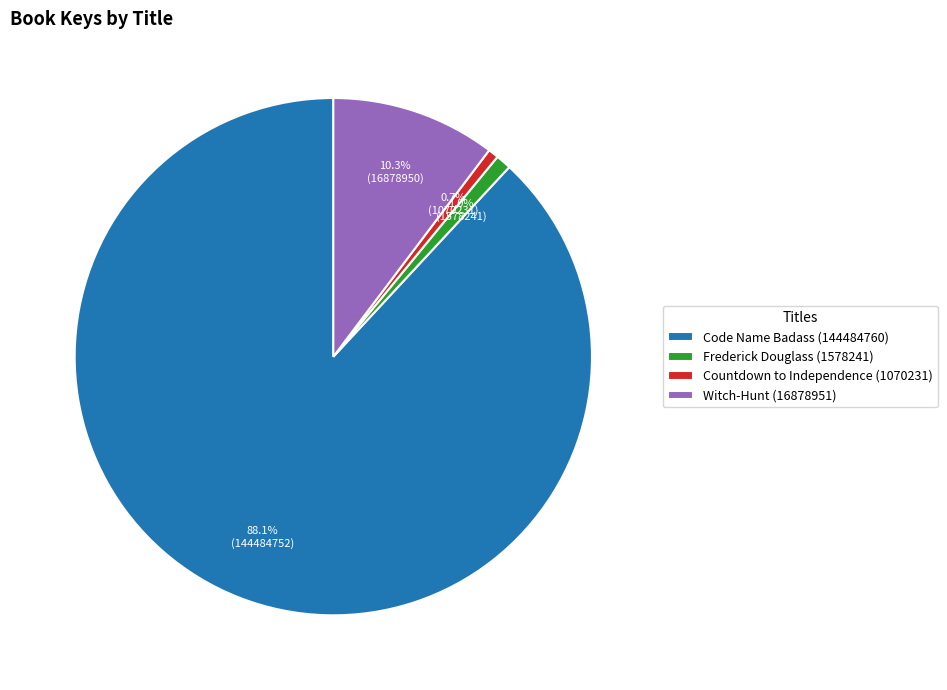

What is the largest slice in the pie chart?

Code Name Badass (144484760)